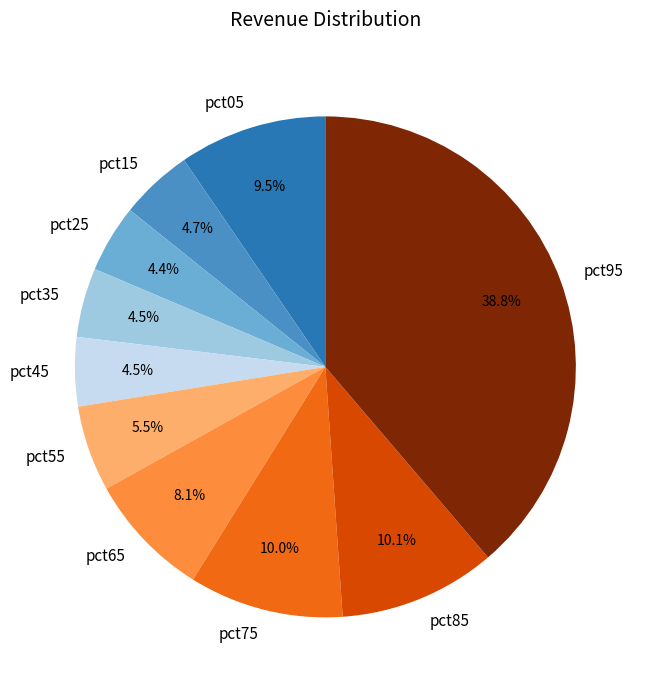

To the nearest percent, what portion does pct95 represent?

39%